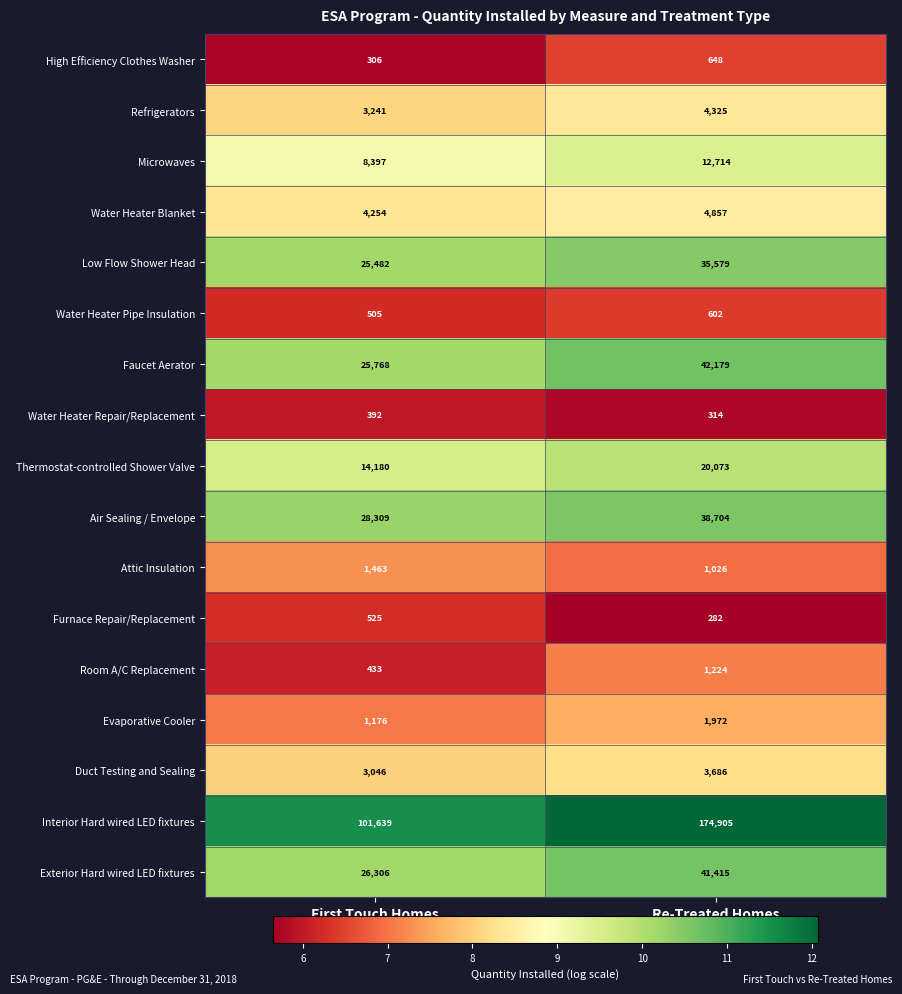

What is the approximate value of Room A/C Replacement at Re-Treated Homes?

1224